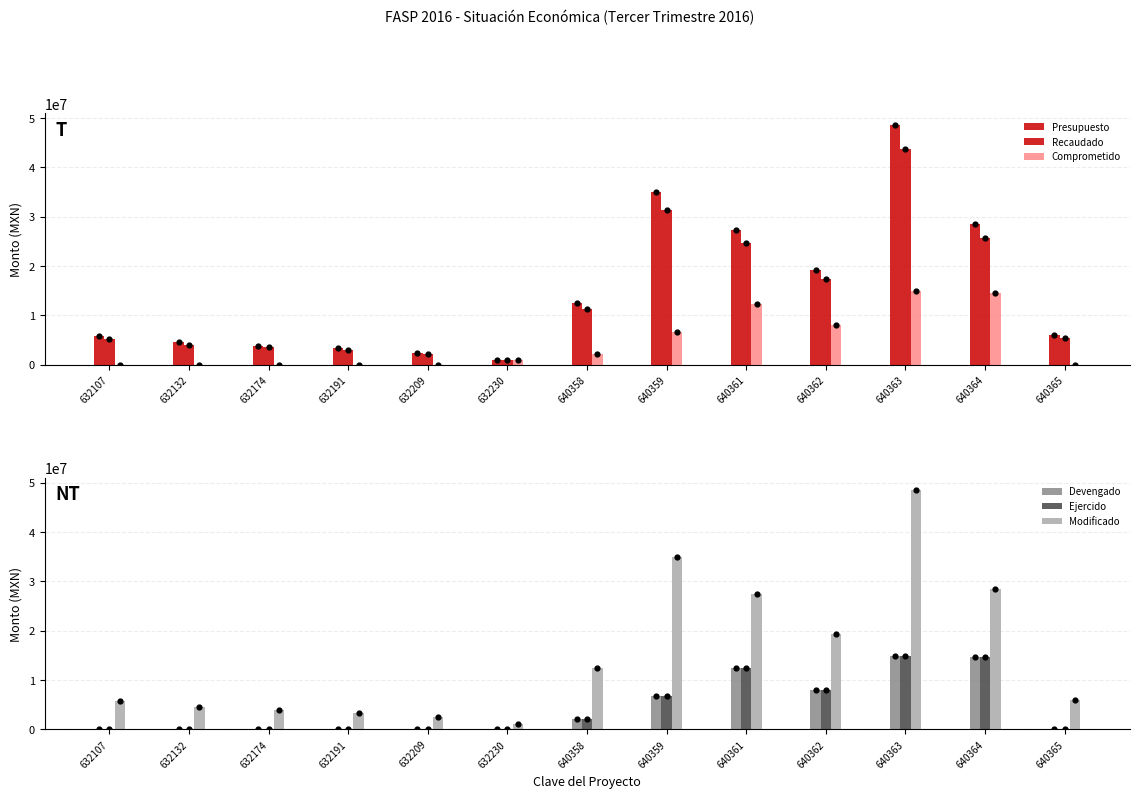

At how many categories does at least one series exceed 47088414?

1